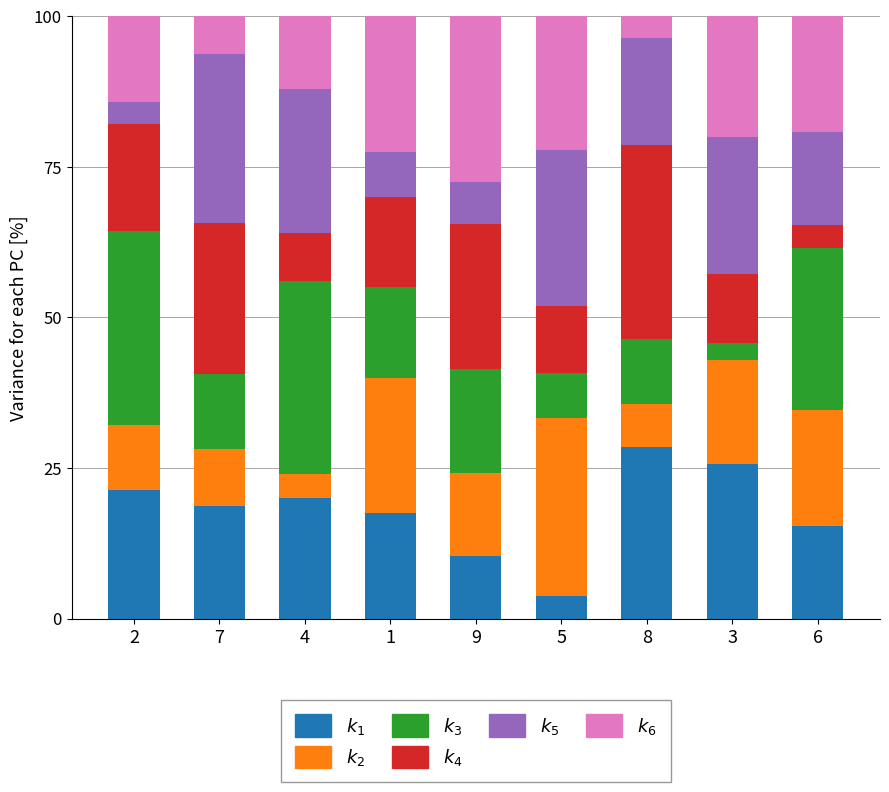

What is the total value across all series at 4?

100.0